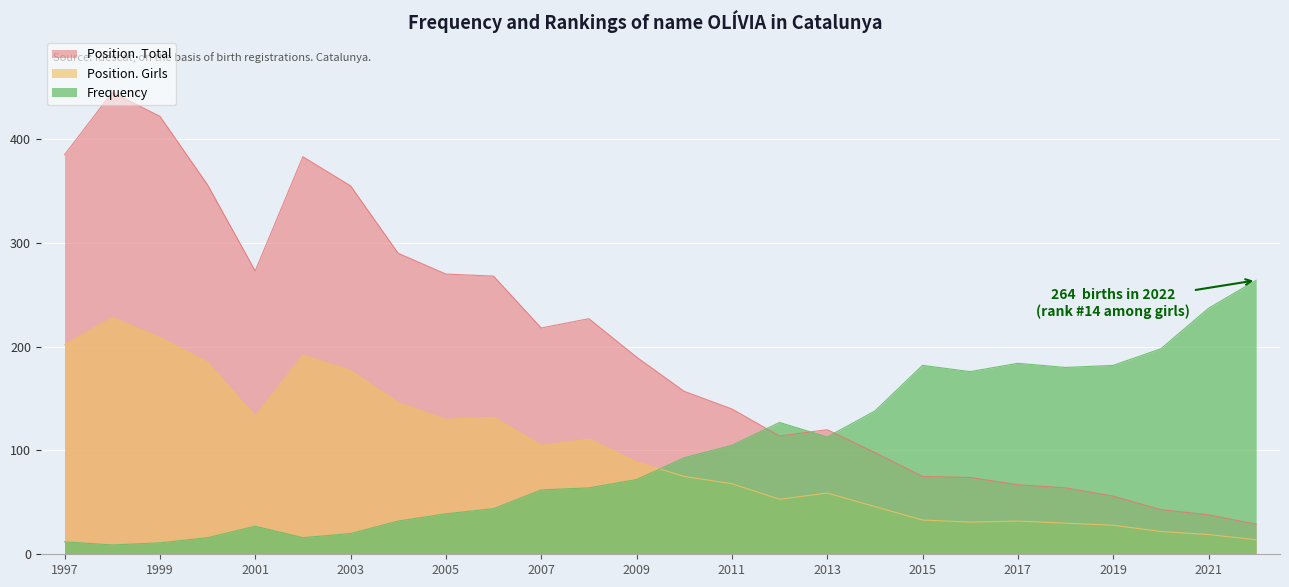

What is the maximum value for Position. Girls?

228